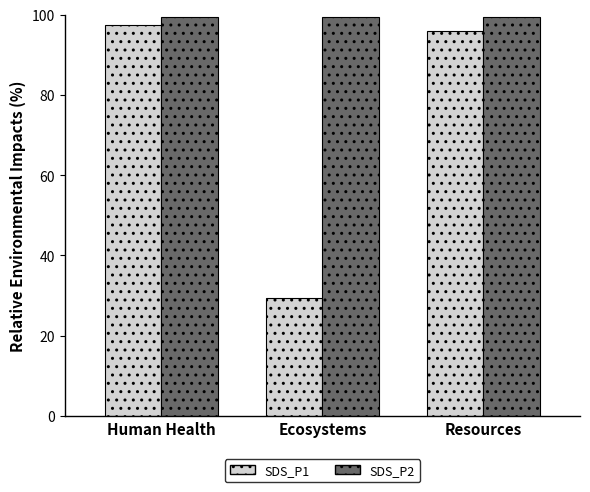

What is the maximum value shown in the chart?

99.5